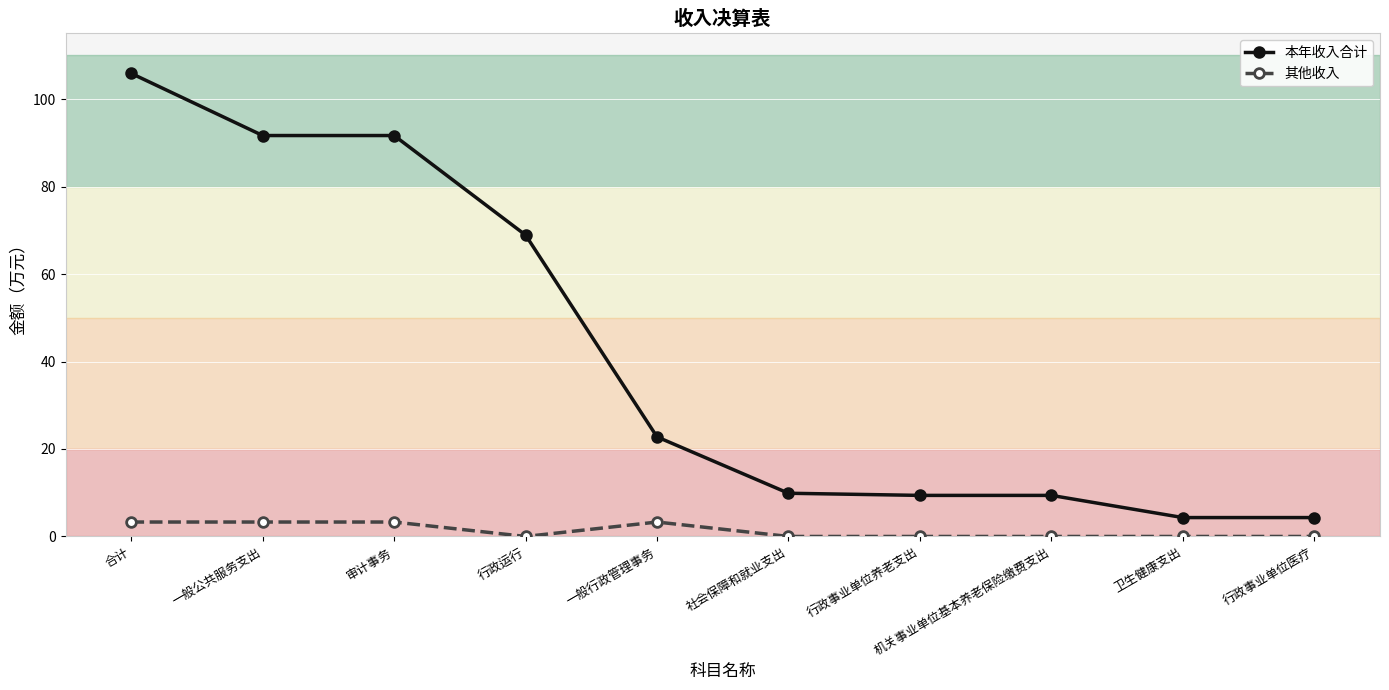

Is this an area chart (filled region under the line)?

No